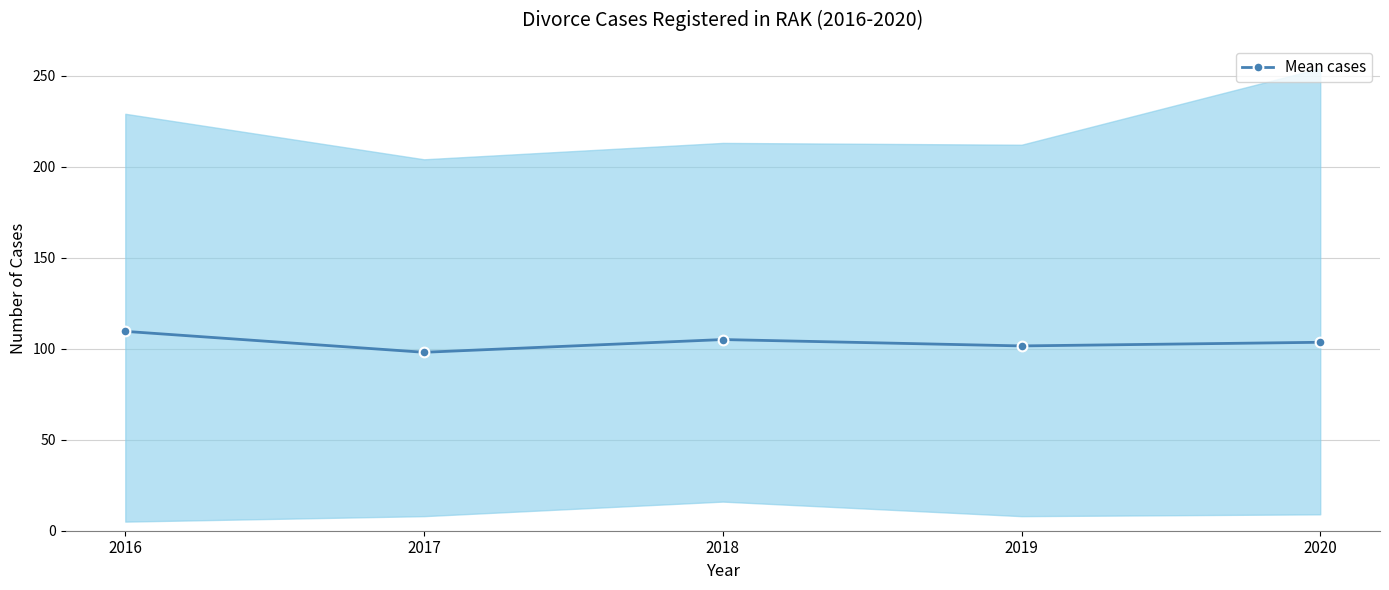

What is the difference between the second highest and second lowest values?

3.5